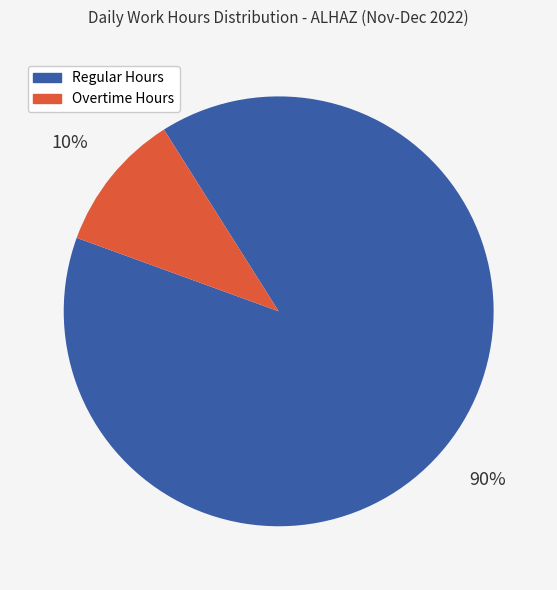

Is there a majority slice in this chart?

Yes